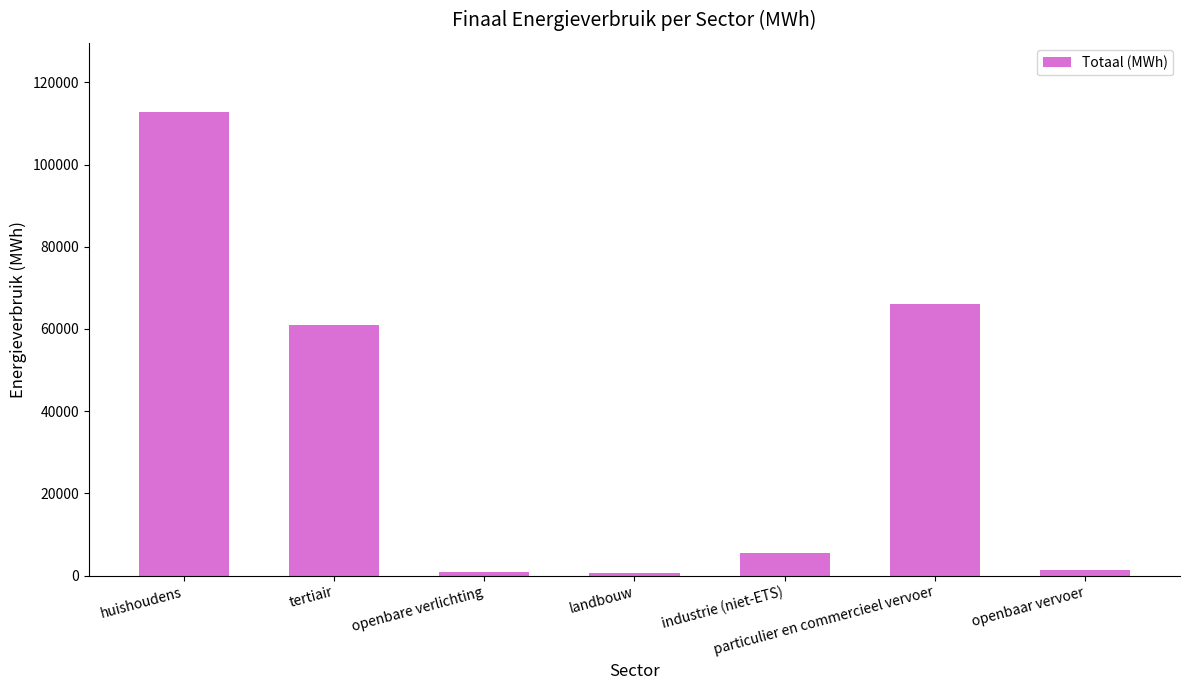

What is the sum of all values?

248071.6